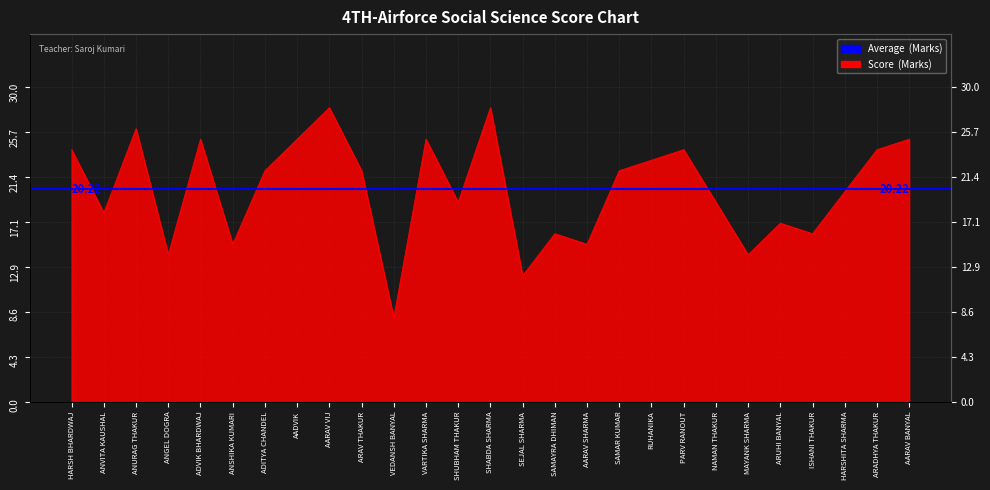

How many values are below 22?

13